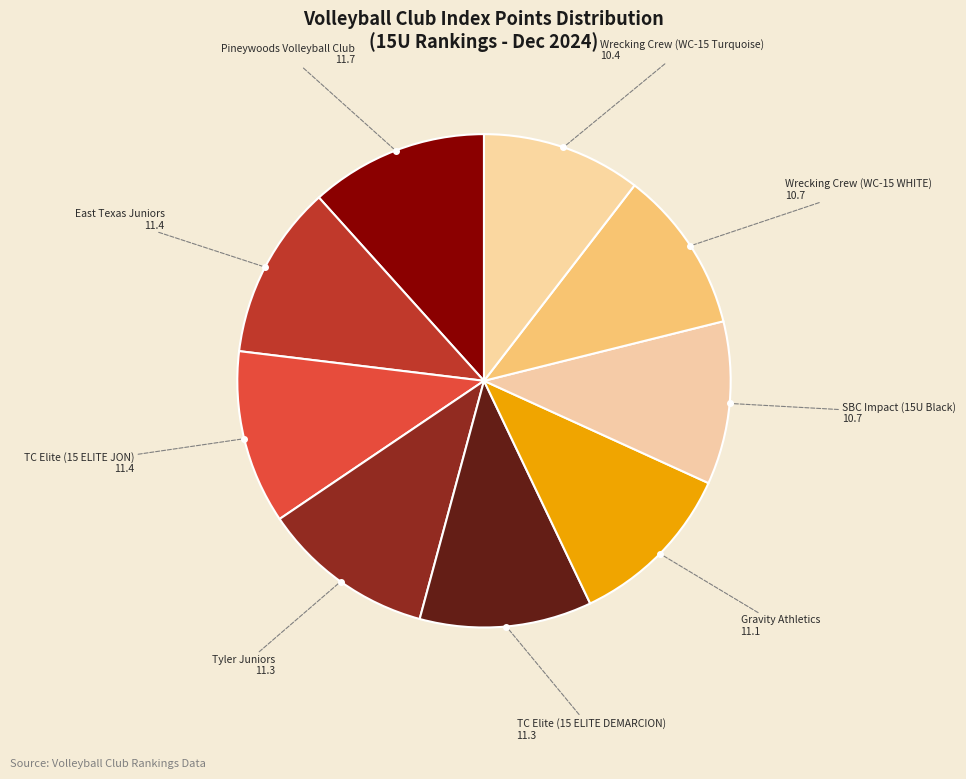

Count the number of slices in the pie.

9